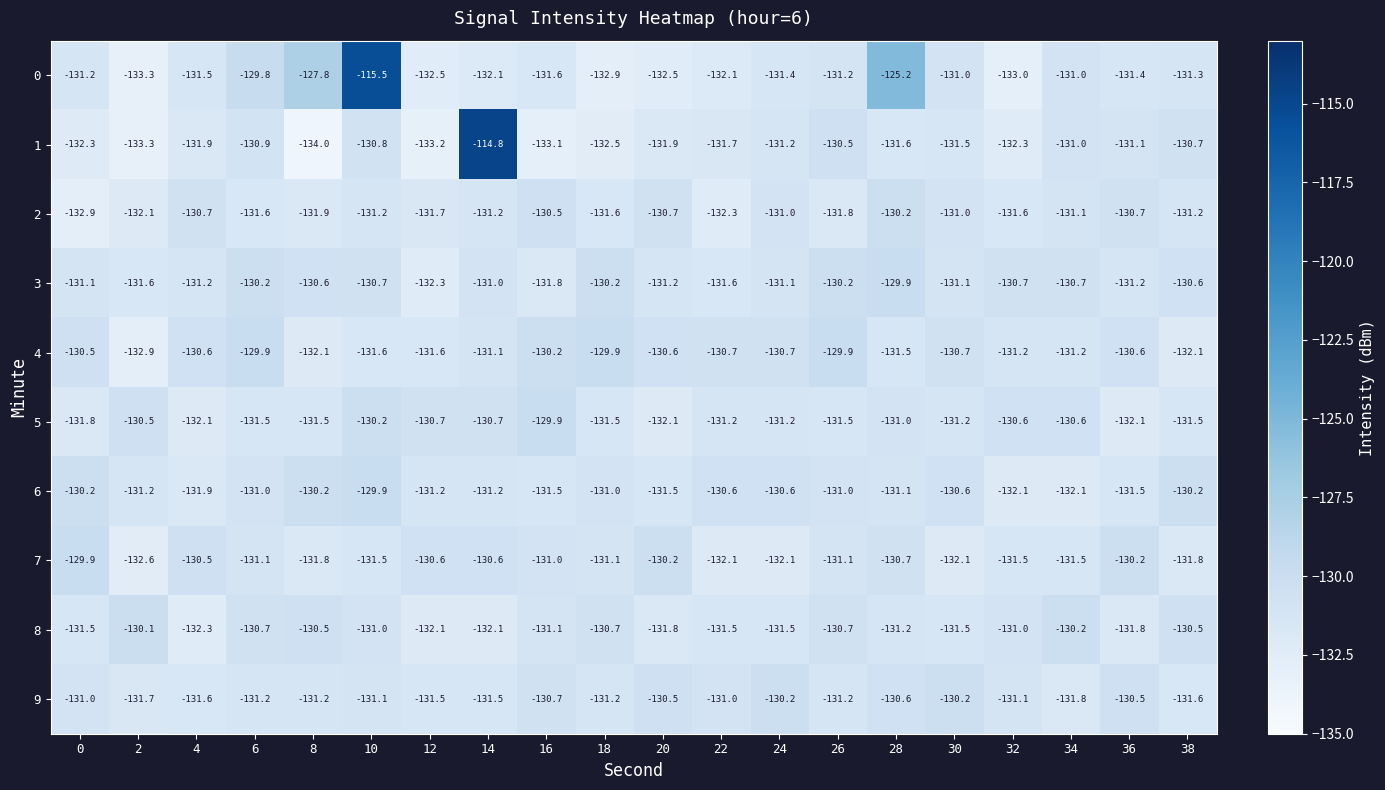

At how many categories does at least one series exceed -132?

20